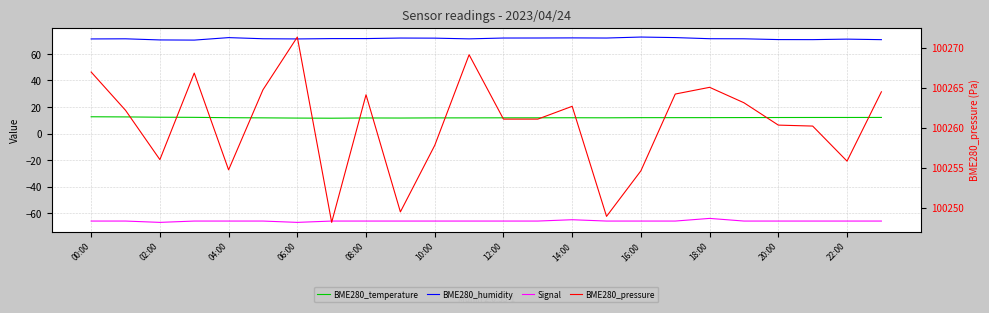

How many data points does each series have?

24